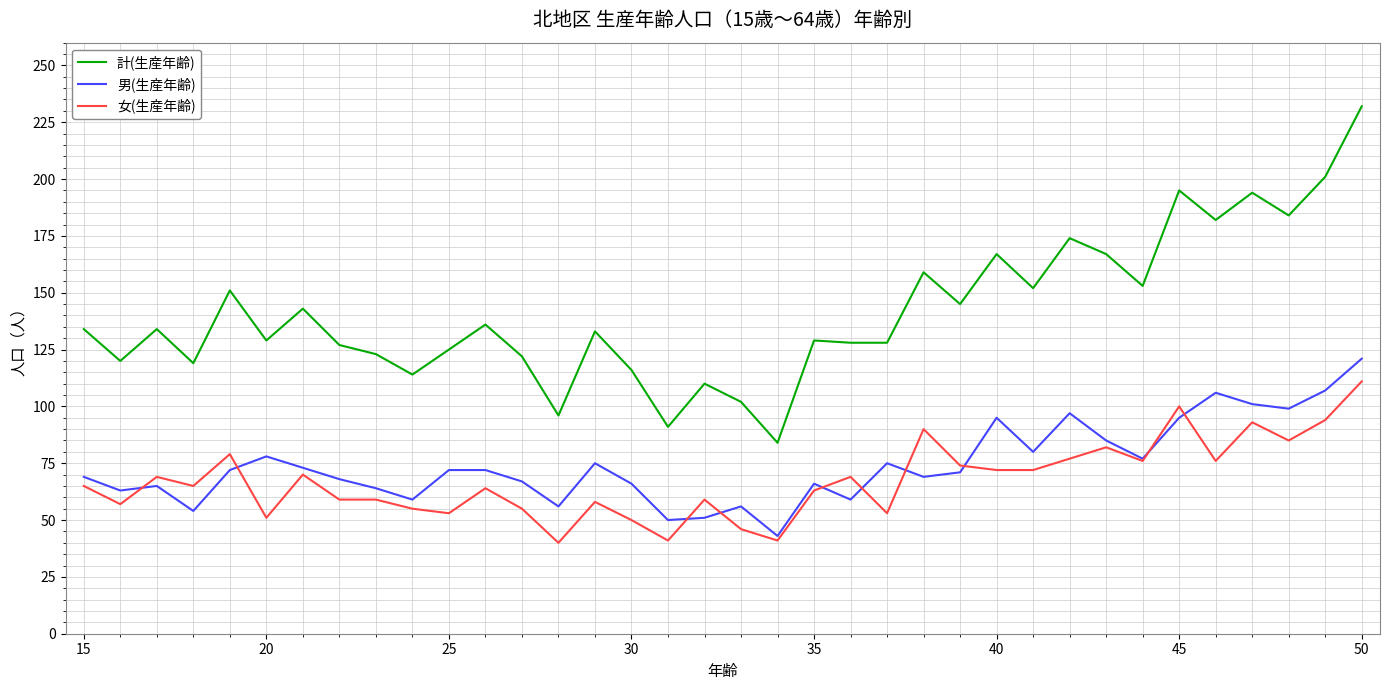

What is the highest value of the 男(生産年齢) series?

121